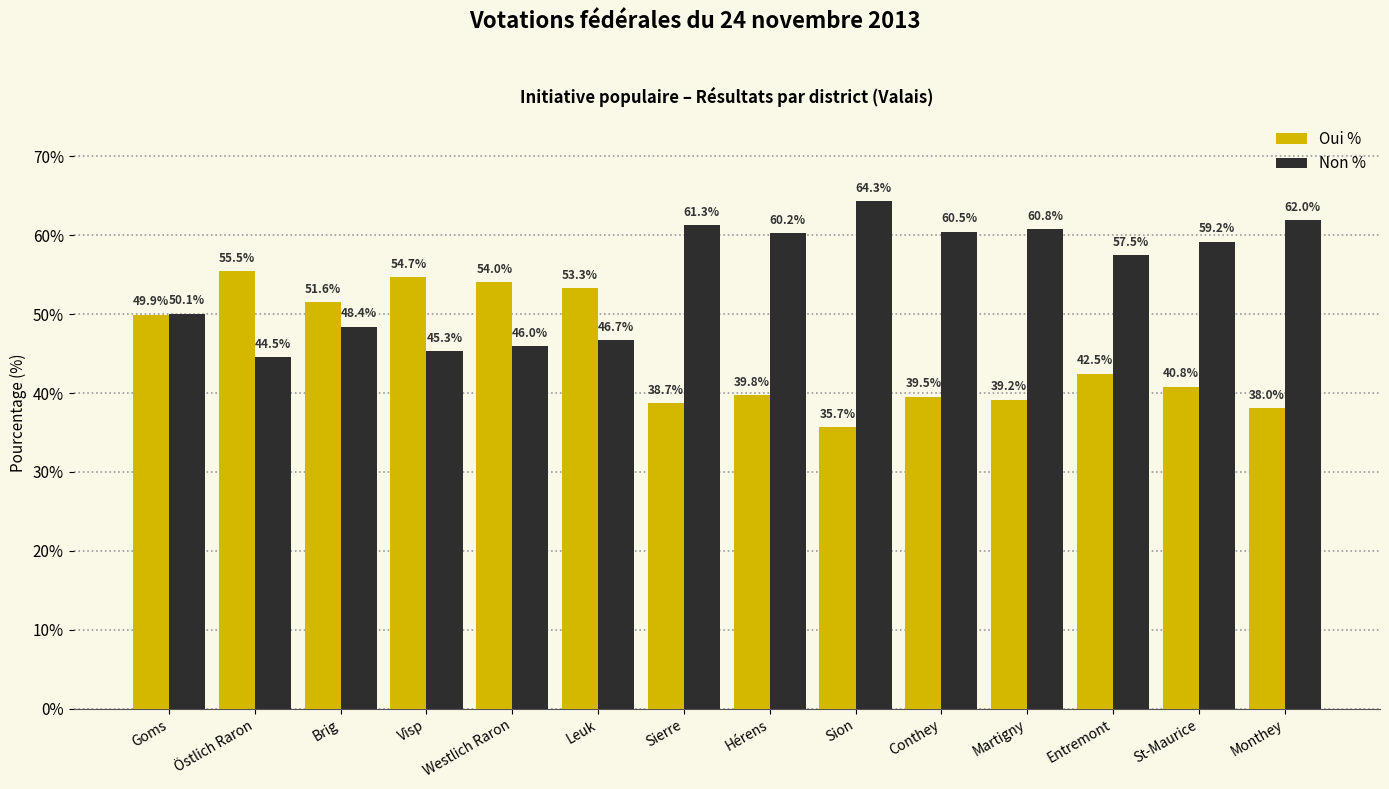

Is the value of Non % at Brig greater than the value of Oui % at Östlich Raron?

No